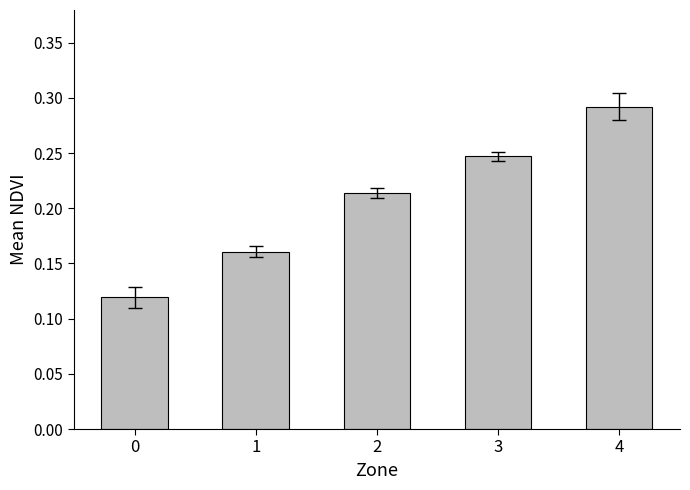

The chart shows a value of 0.2 at 0. True or false?

False